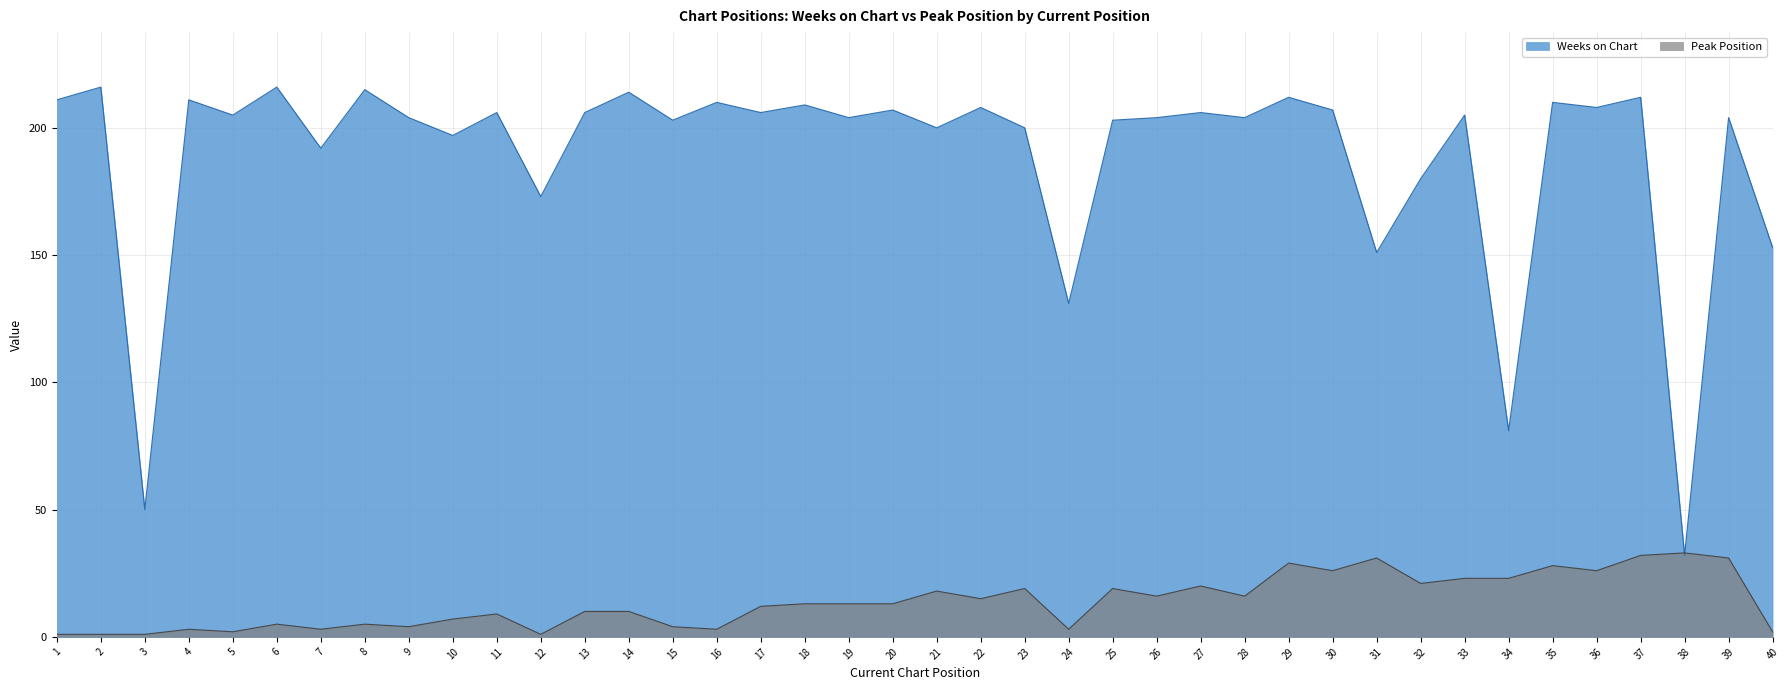

What is the difference between the maximum and minimum values in the Peak Position series?

32